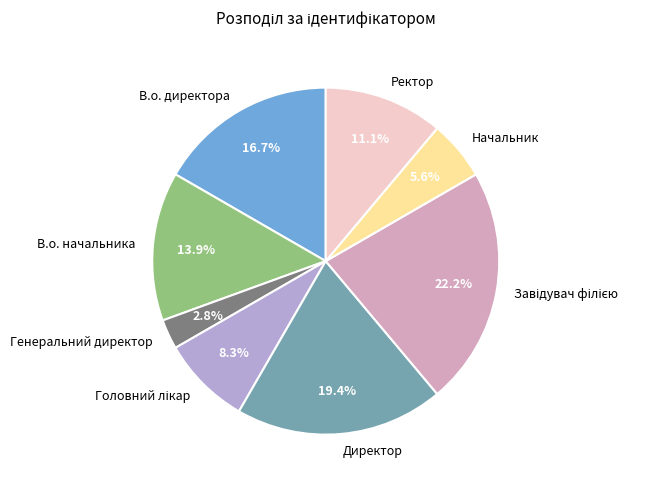

What portion of the pie excludes Начальник?

94.4%